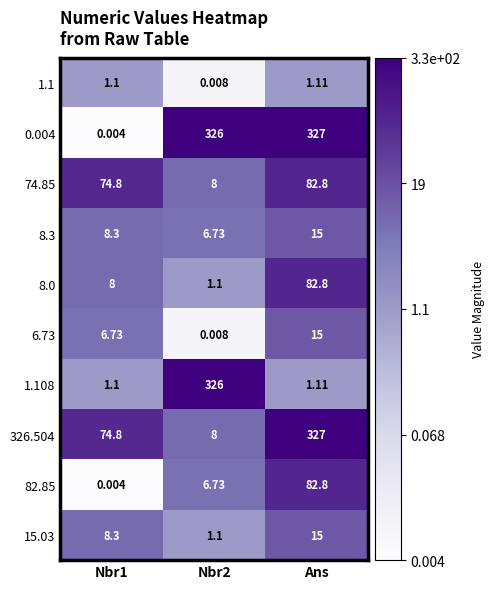

Which label corresponds to the largest value in the chart?

Ans